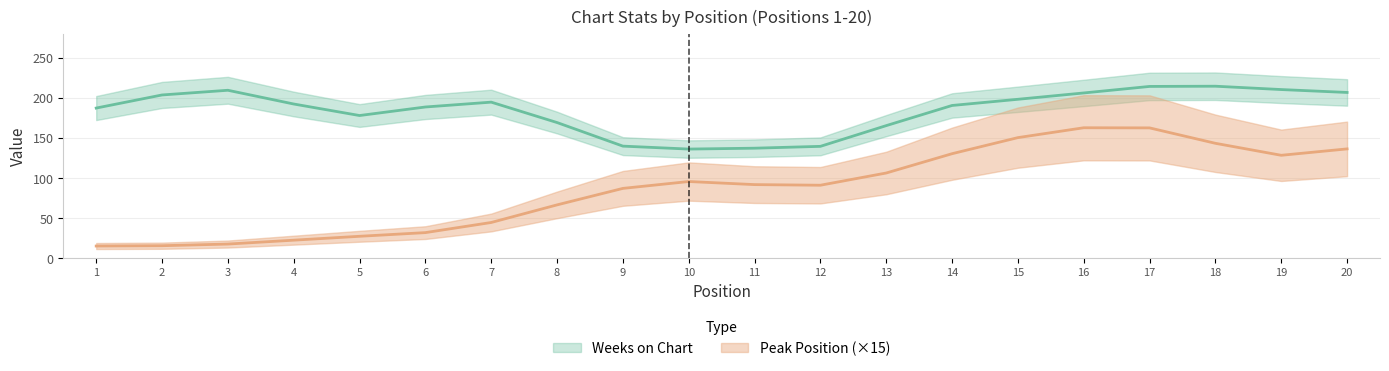

True or false: Weeks on Chart and Peak Position cross at least once.

False